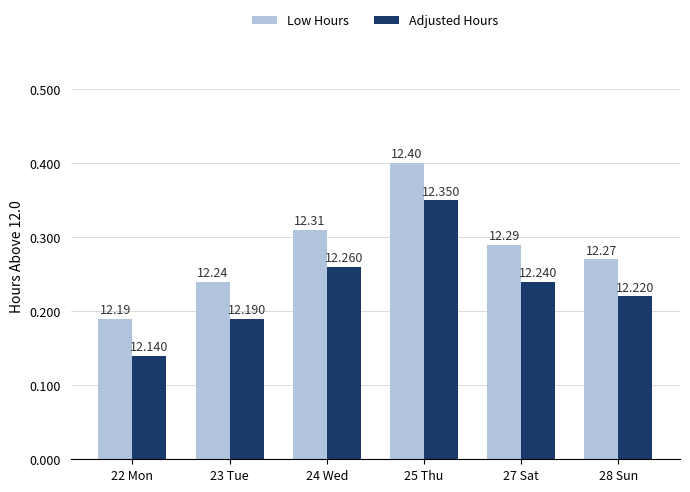

What position from the right is 27 Sat?

2